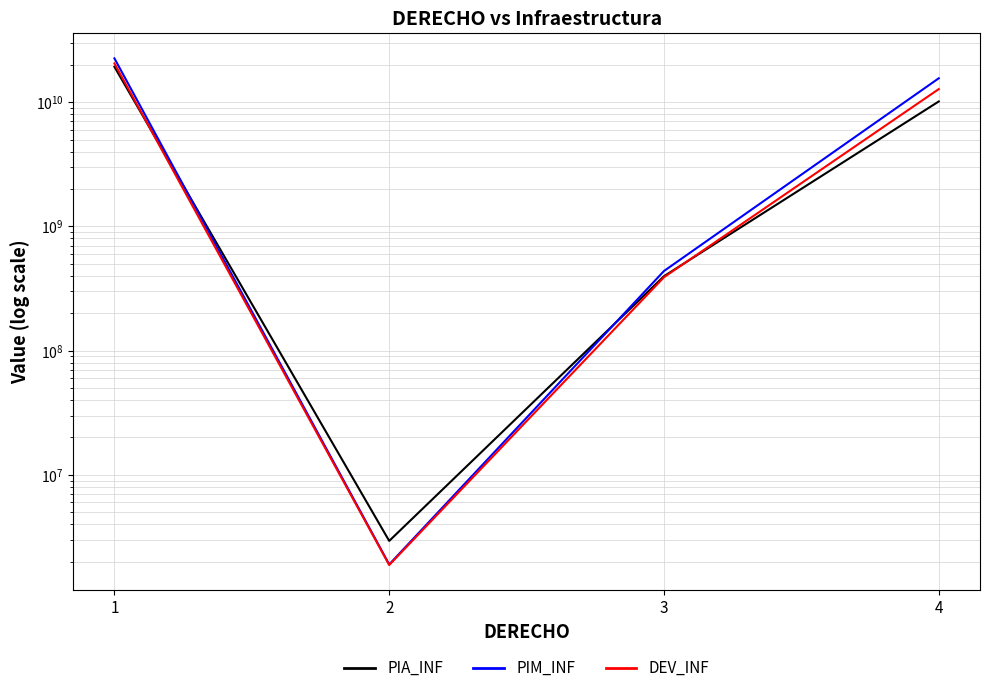

The PIM_INF series shows 165629939.0 at 3. True or false?

False